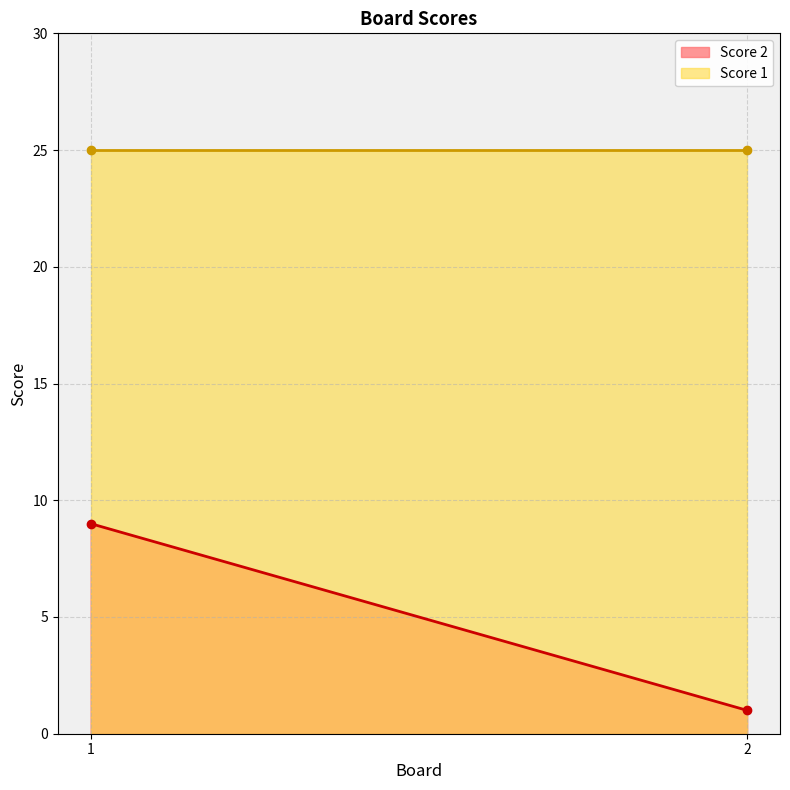

List the series in order of their peak value, lowest first.

Score 2, Score 1